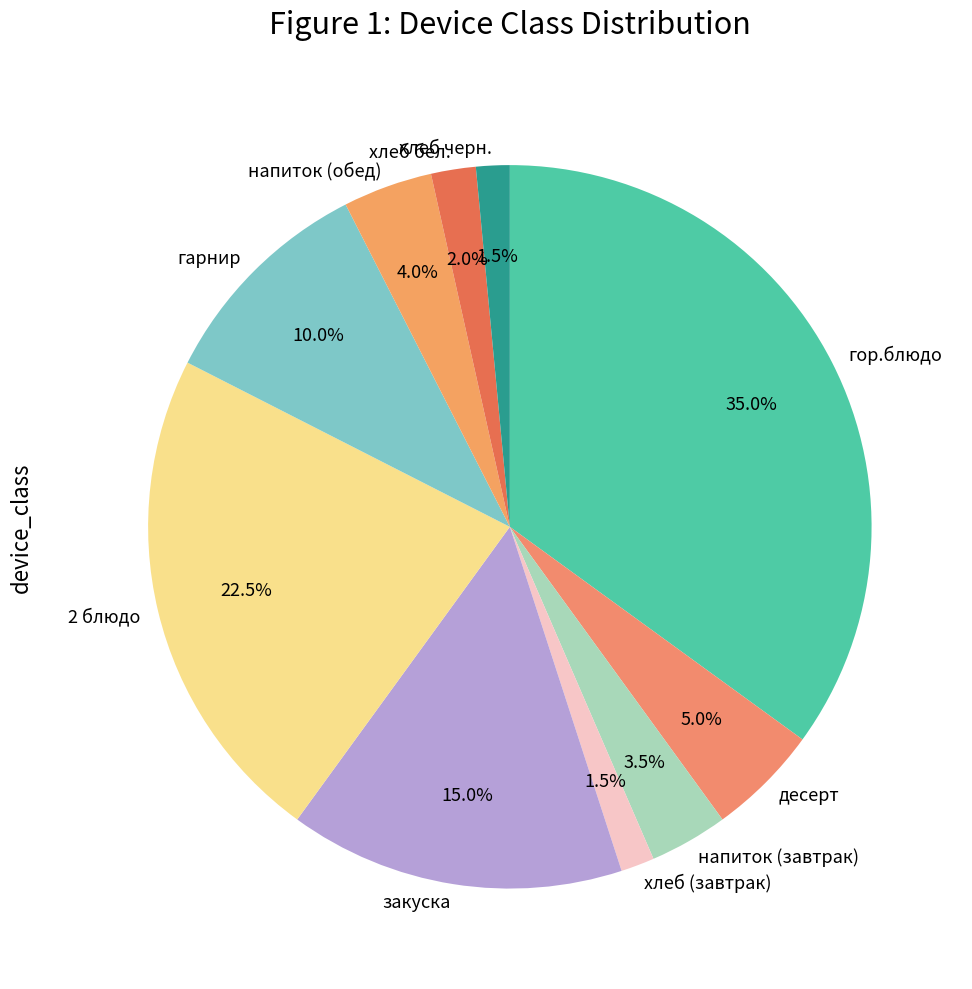

Which category has the biggest portion of the pie?

гор.блюдо